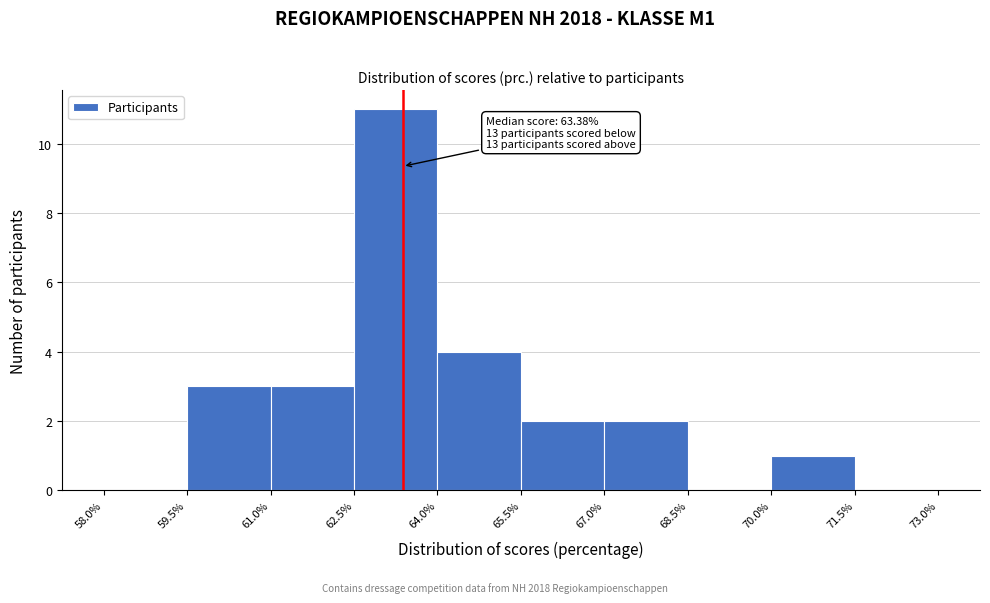

Which range on the x-axis has the tallest bar?

62.5% to 64.0%